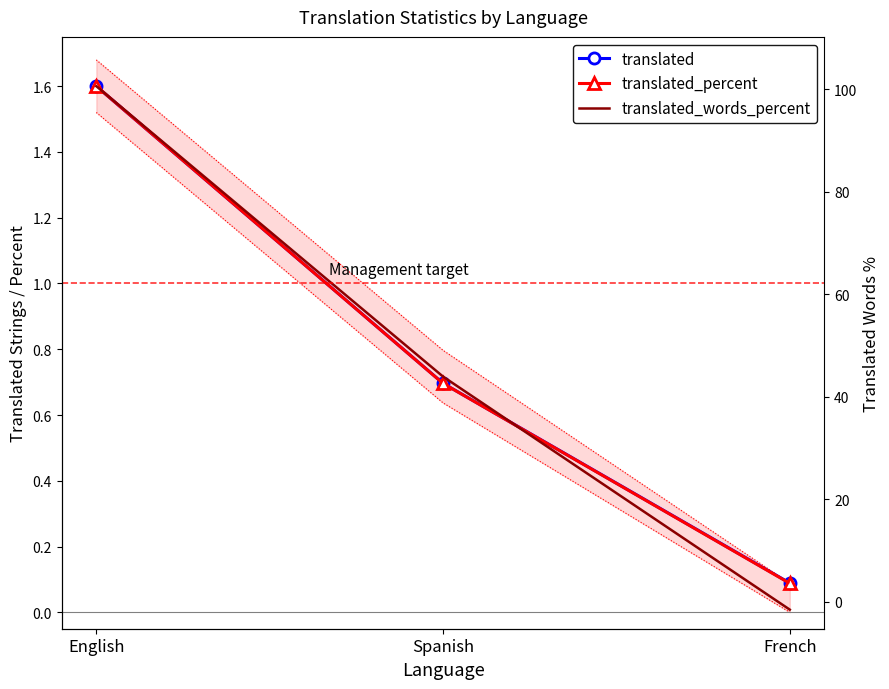

What are all the series names shown in the legend?

translated, translated_percent, translated_words_percent